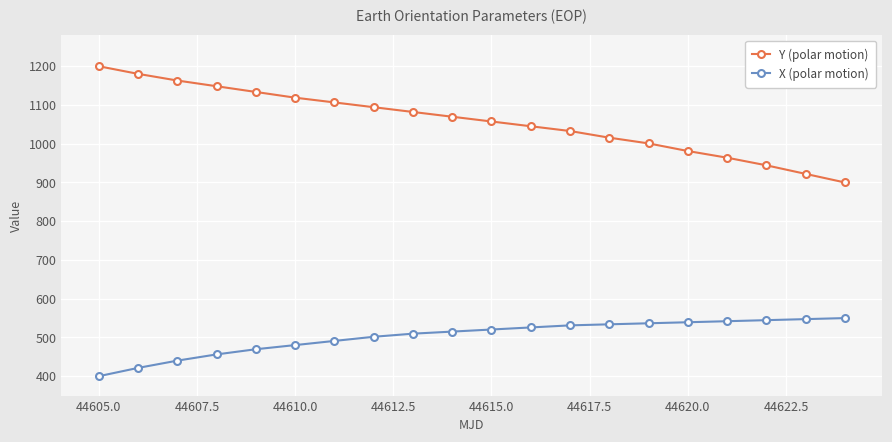

Rank the series by their average value, from highest to lowest.

Y (polar motion), X (polar motion)